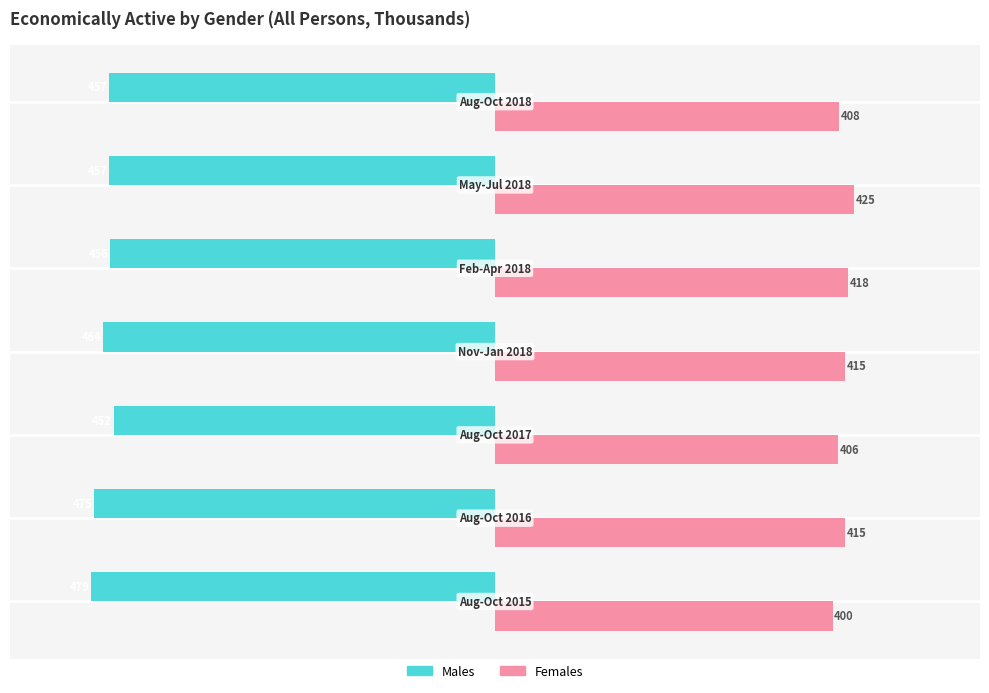

Which series has the largest range (max minus min)?

Males